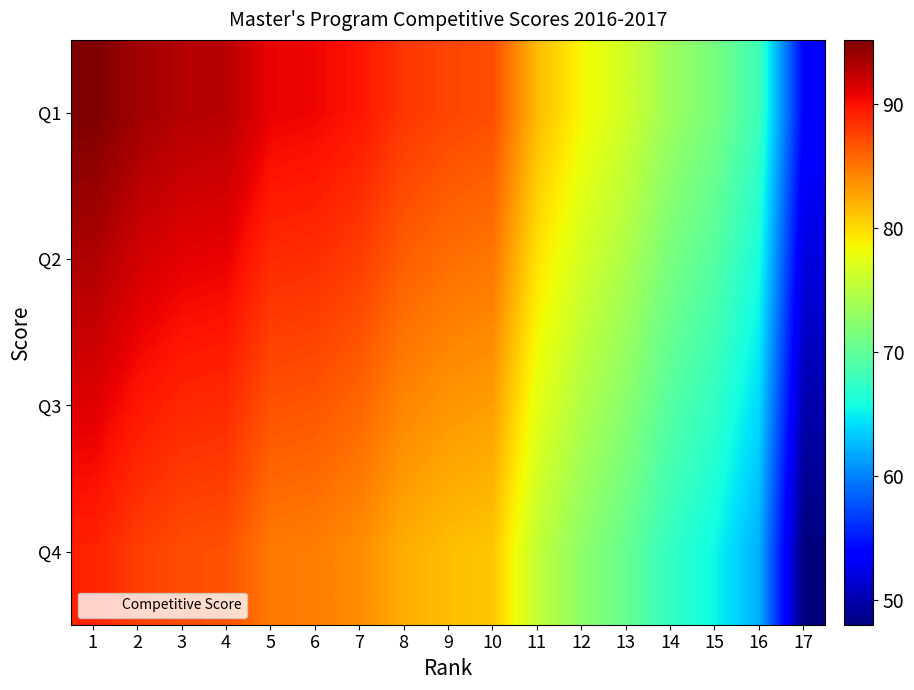

Reading left to right, what are all the values shown in this chart?

Q1: 1=95.2	2=93.8	3=93.0	4=92.8	5=90.8	6=90.6	7=89.8	8=88.2	9=87.4	10=87.0	11=81.6	12=78.6	13=76.4	14=73.4	15=71.4	16=68.0	17=54.0
Q2: 1=93.2	2=91.8	3=91.0	4=90.8	5=88.8	6=88.6	7=87.8	8=86.2	9=85.4	10=85.0	11=79.6	12=76.6	13=74.4	14=71.4	15=69.4	16=66.0	17=52.0
Q3: 1=91.2	2=89.8	3=89.0	4=88.8	5=86.8	6=86.6	7=85.8	8=84.2	9=83.4	10=83.0	11=77.6	12=74.6	13=72.4	14=69.4	15=67.4	16=64.0	17=50.0
Q4: 1=89.2	2=87.8	3=87.0	4=86.8	5=84.8	6=84.6	7=83.8	8=82.2	9=81.4	10=81.0	11=75.6	12=72.6	13=70.4	14=67.4	15=65.4	16=62.0	17=48.0